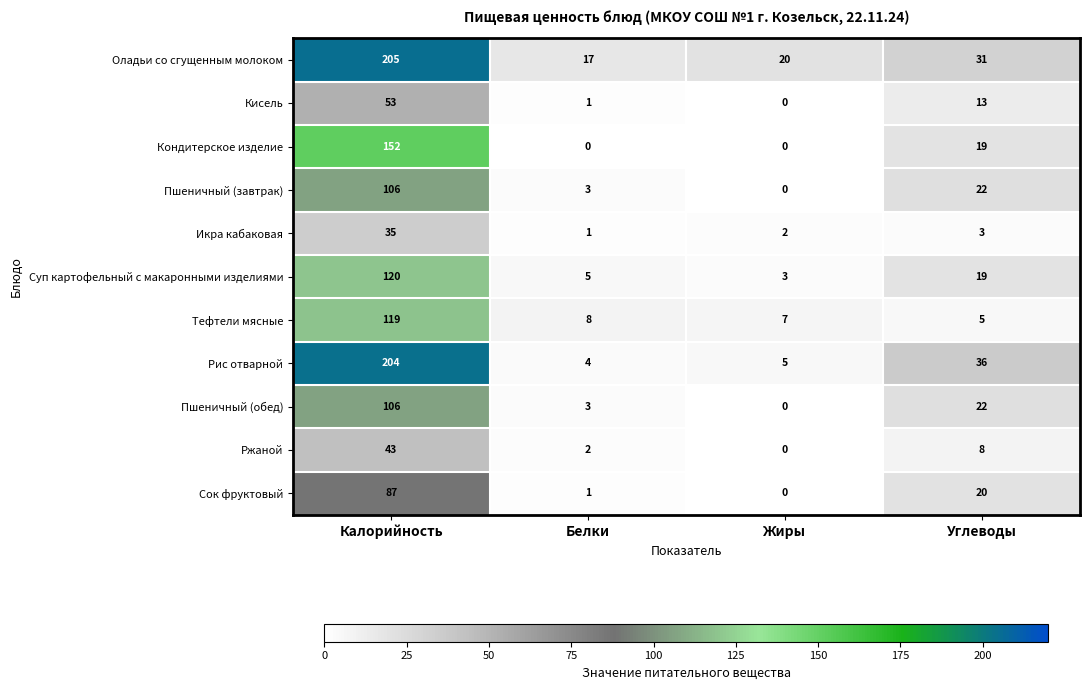

What is the average value of the Оладьи со сгущенным молоком series?

68